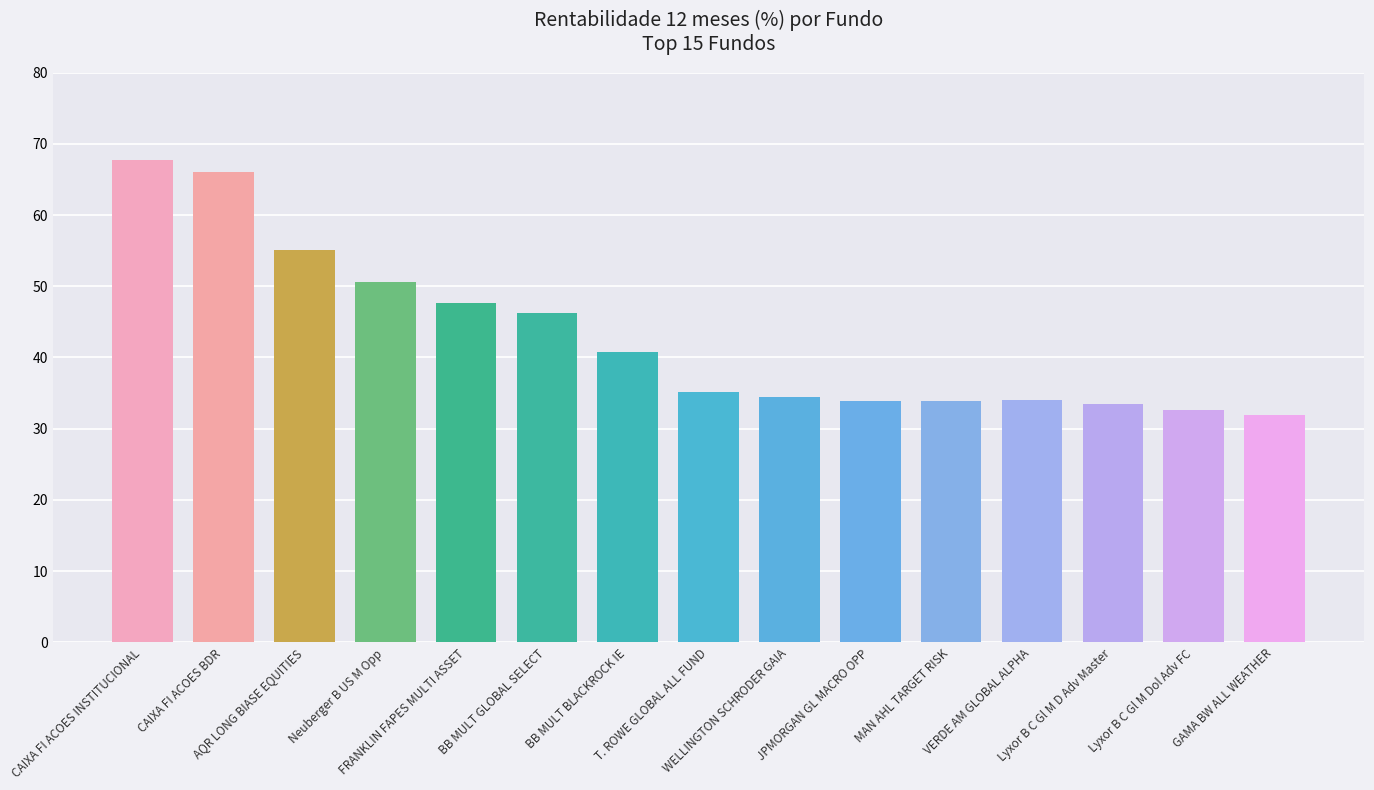

What is the value of the 5th bar from the left?

47.7